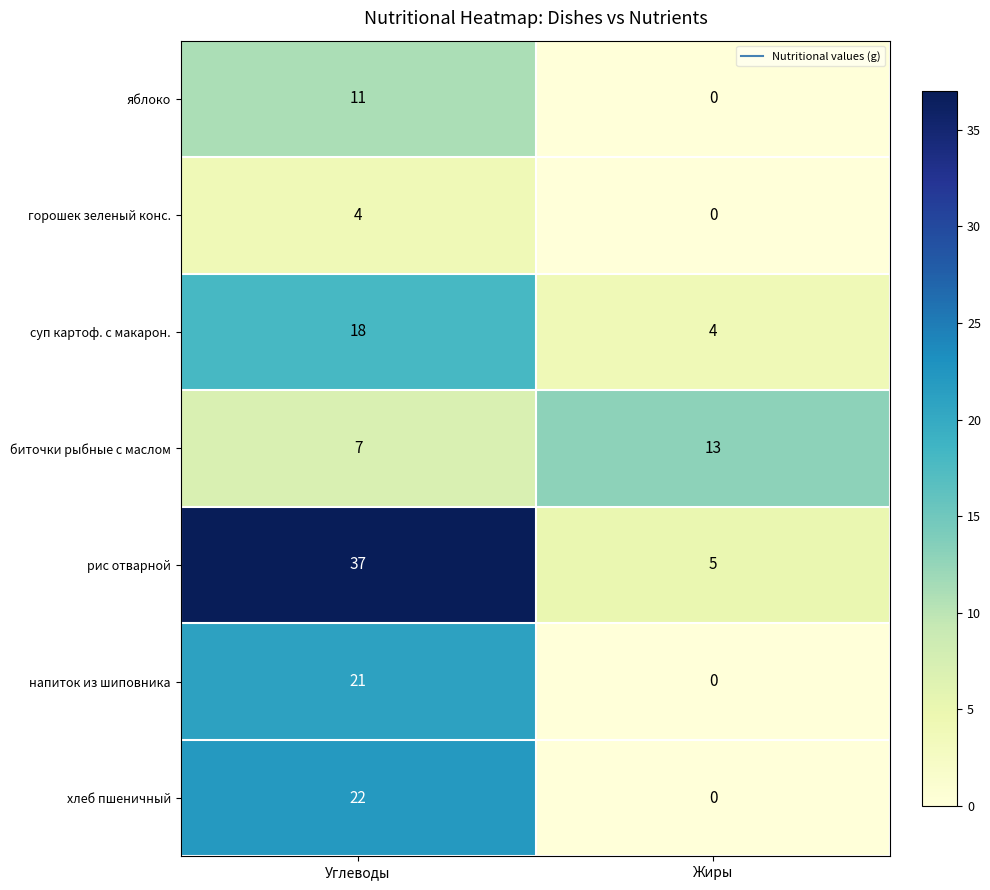

Is it true that яблоко equals 16 at Углеводы?

False